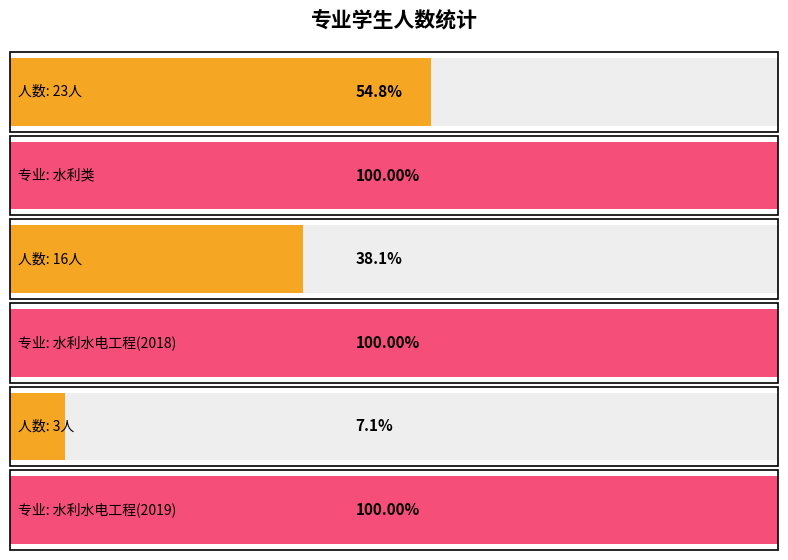

What are all the series names shown in the legend?

水利类, 水利水电工程(2018), 水利水电工程(2019)